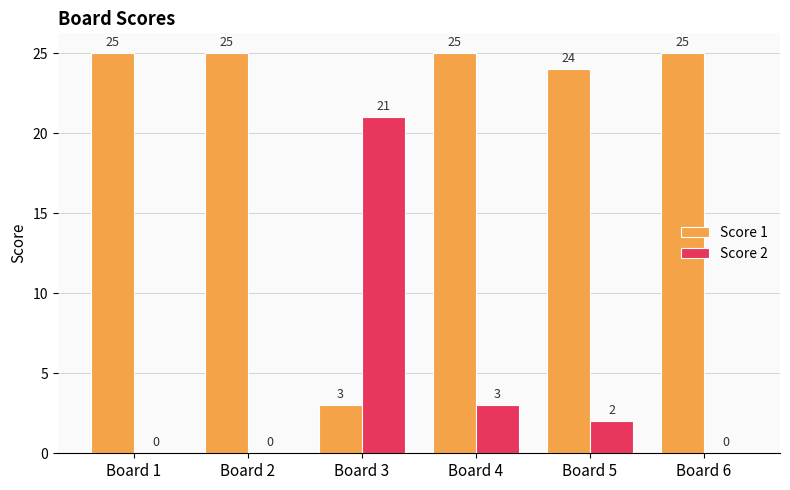

What value does the Score 1 series have at Board 2, to the nearest 5?

25